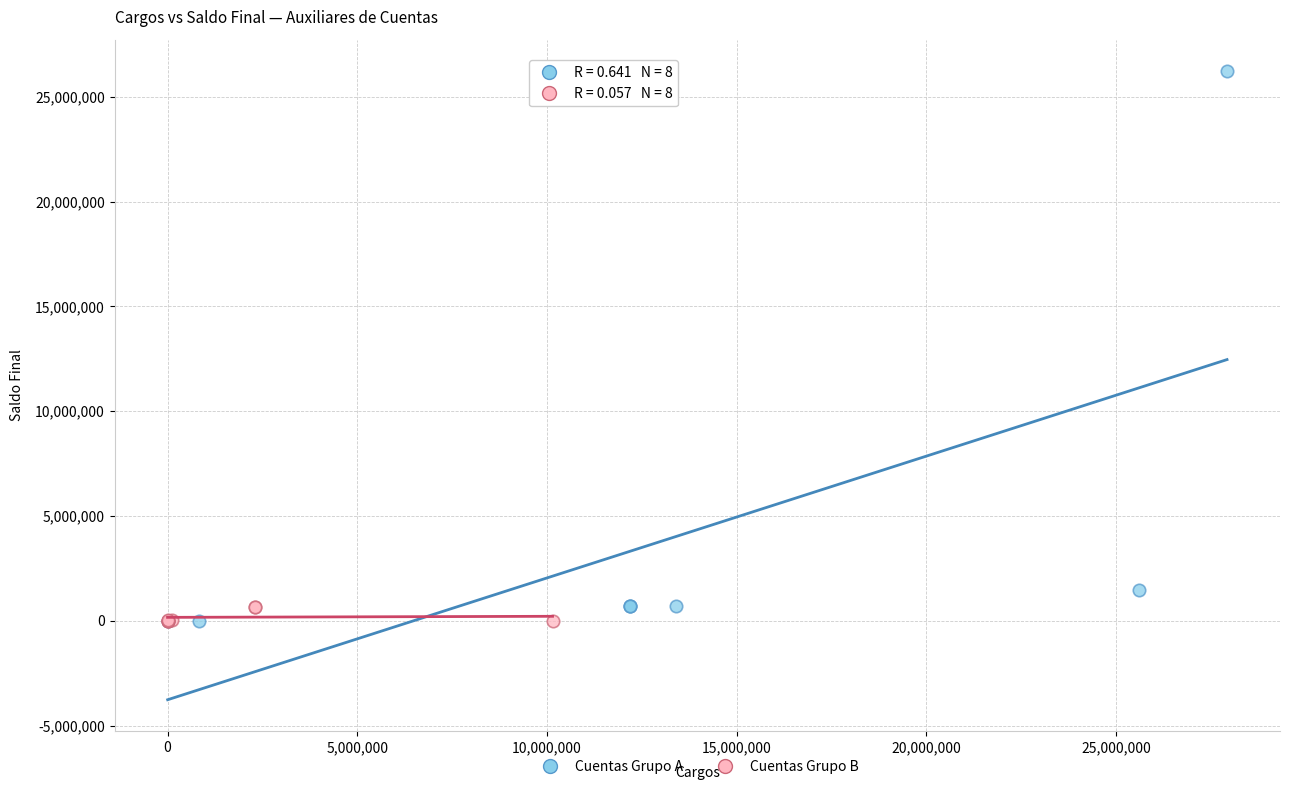

Which series has the widest spread of Y values?

Cuentas Grupo A